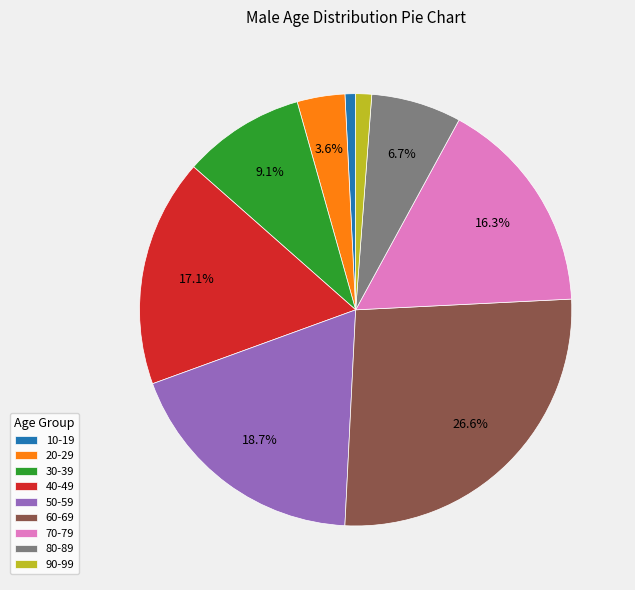

Which category has the biggest portion of the pie?

60-69